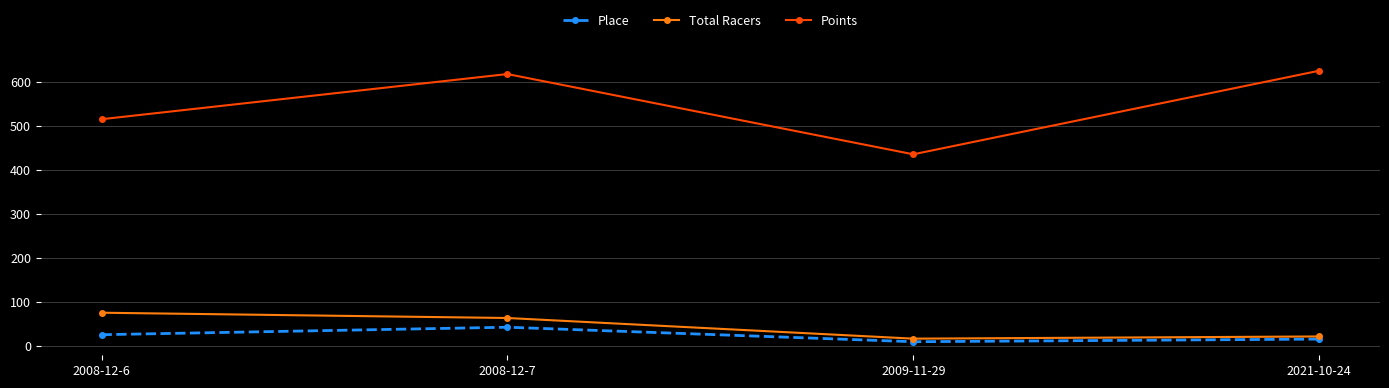

What is the difference between the maximum and minimum values in the Total Racers series?

59.0